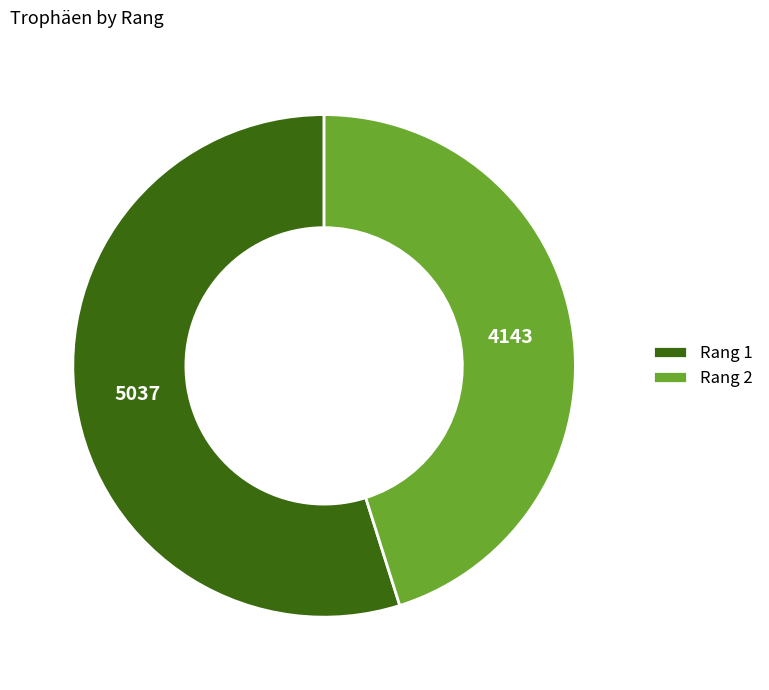

Which has a higher value, Rang 1 or Rang 2?

Rang 1